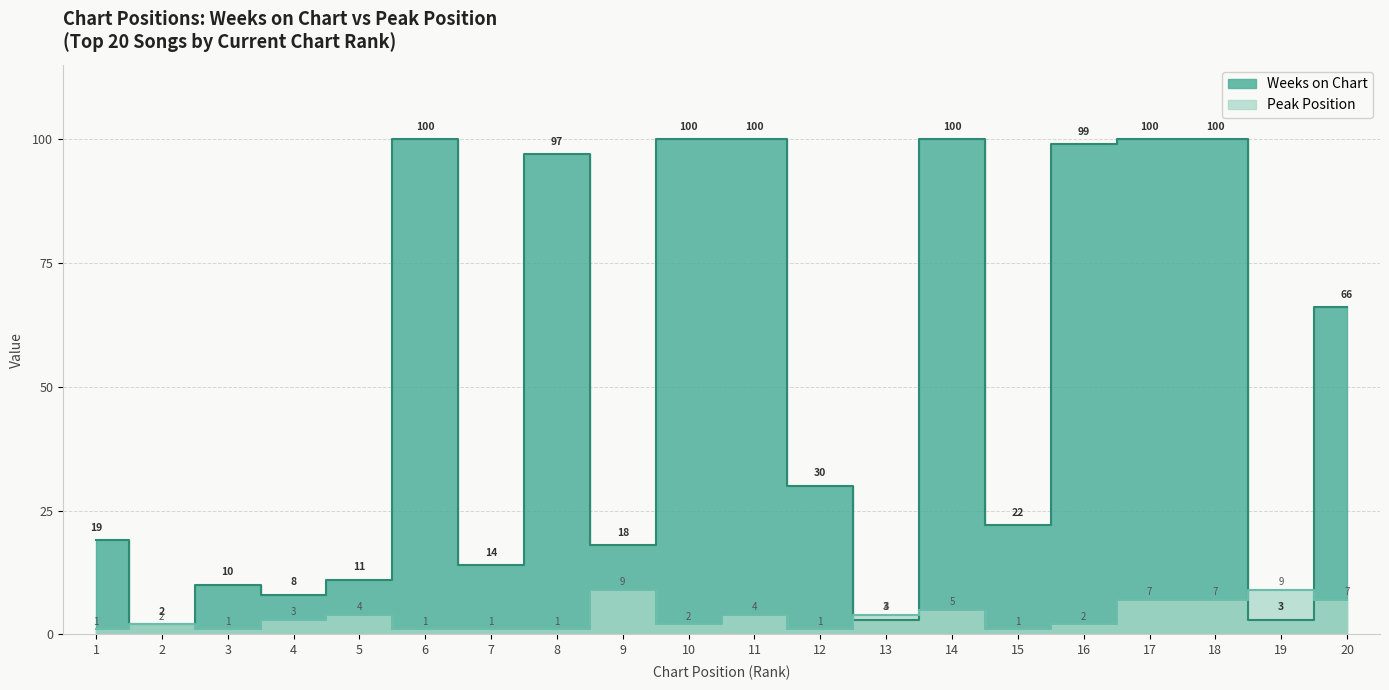

Where is Weeks on Chart nearest to the value 51?

20